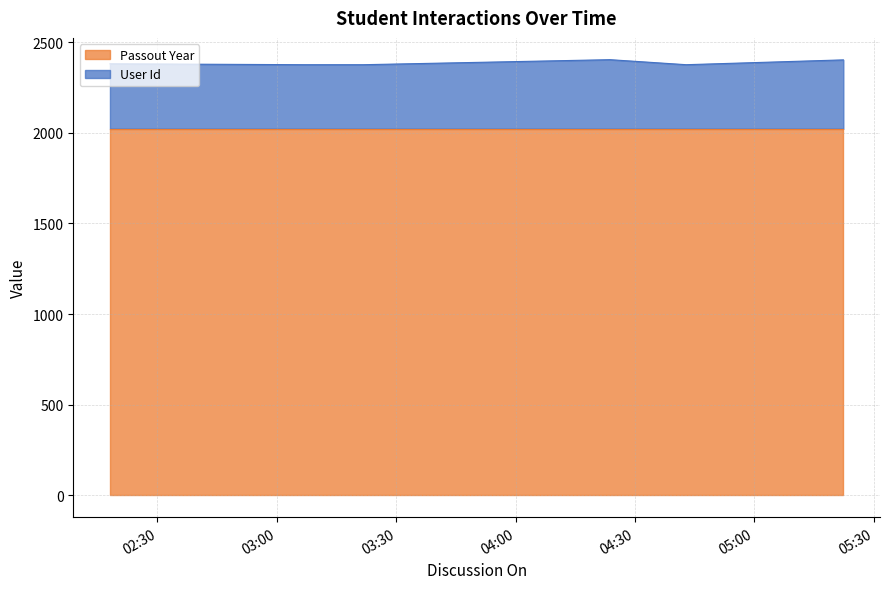

At which label is the value closest to 2389?

2021-06-02 02:18:03